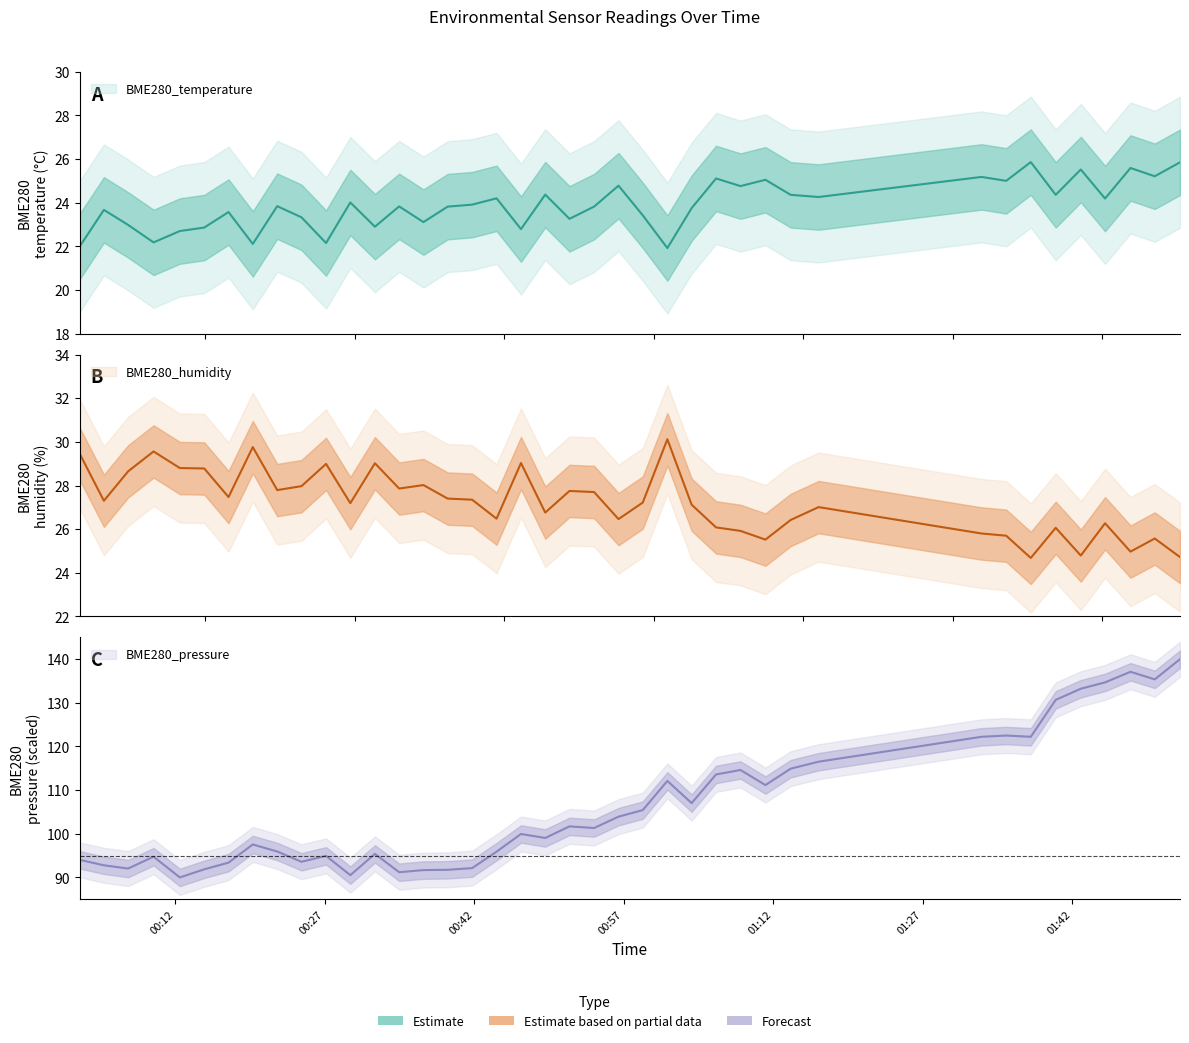

What is the sum of the BME280_pressure values at 2022/01/22 01:03:48 and 2022/01/22 00:29:34?

197.5